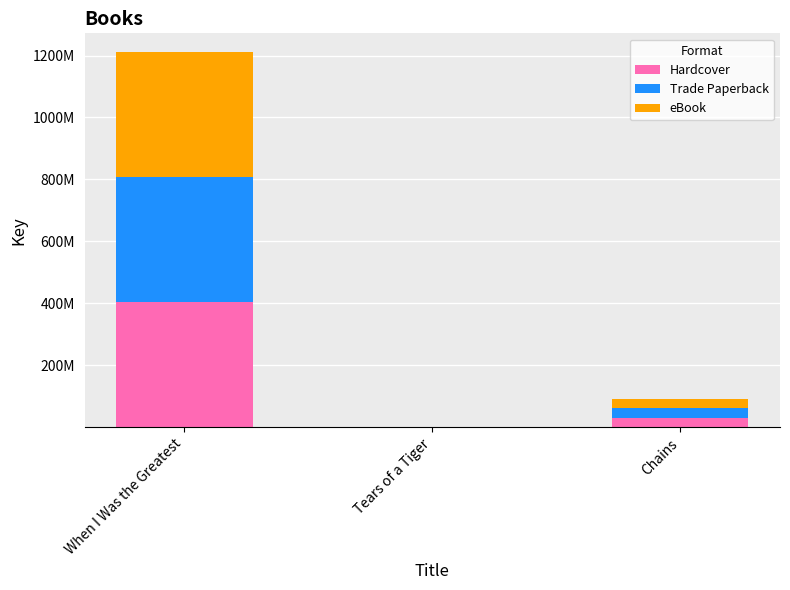

Rank the series at Tears of a Tiger from highest to lowest value.

Hardcover, Trade Paperback, eBook